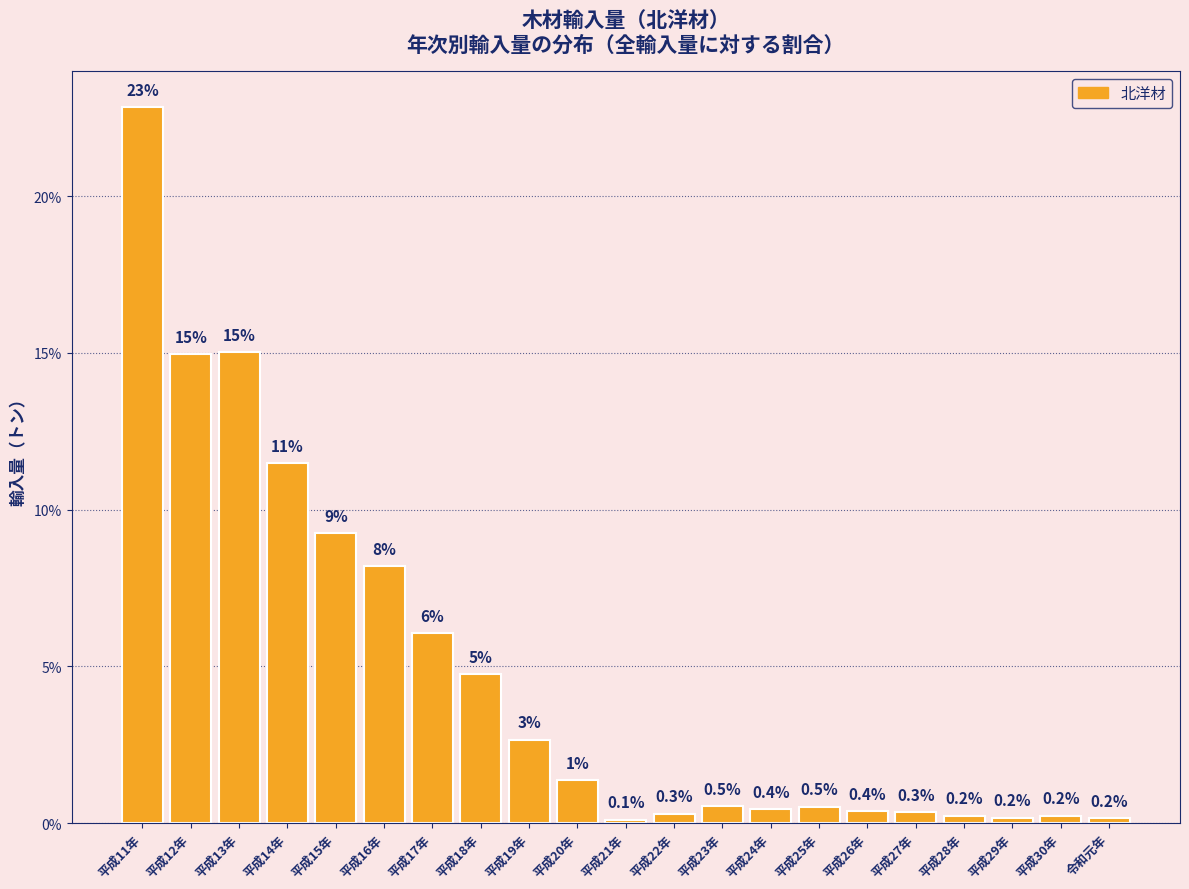

Between 平成15年 and 平成16年, which is larger?

平成15年